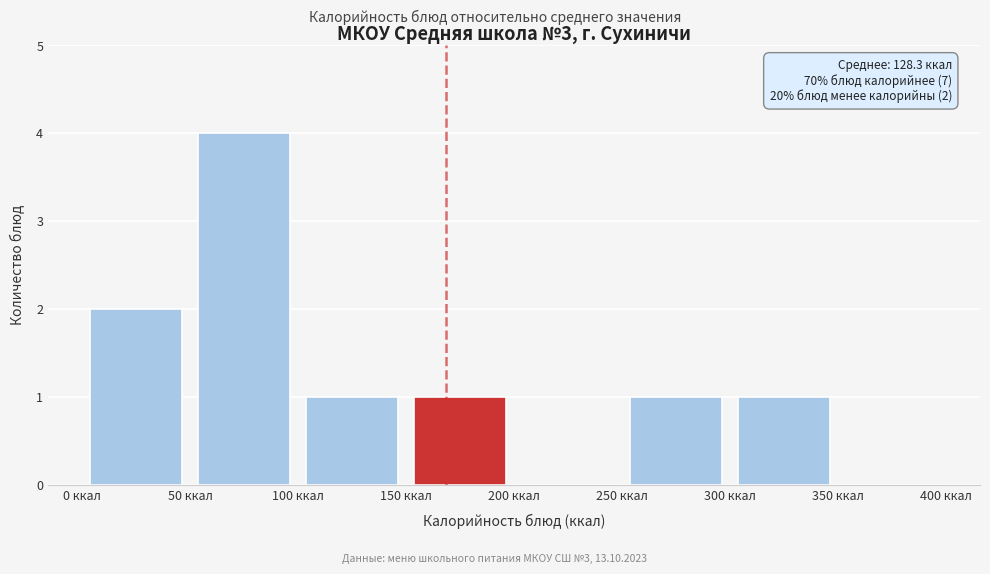

Which range on the x-axis has the tallest bar?

50 to 100